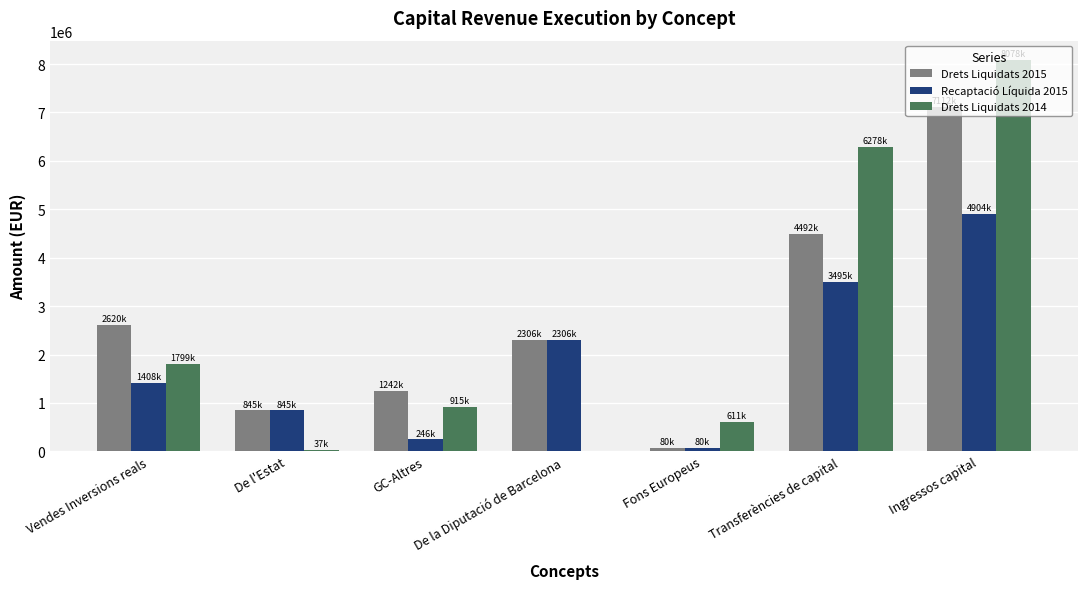

How many series are shown in this chart?

3